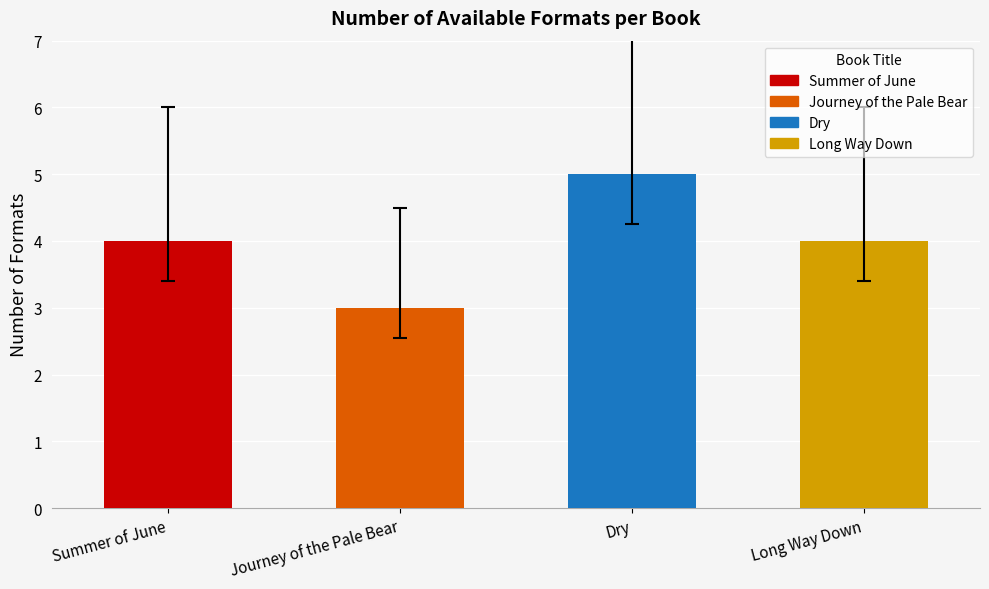

The value at Journey of the Pale Bear is 3. True or false?

True